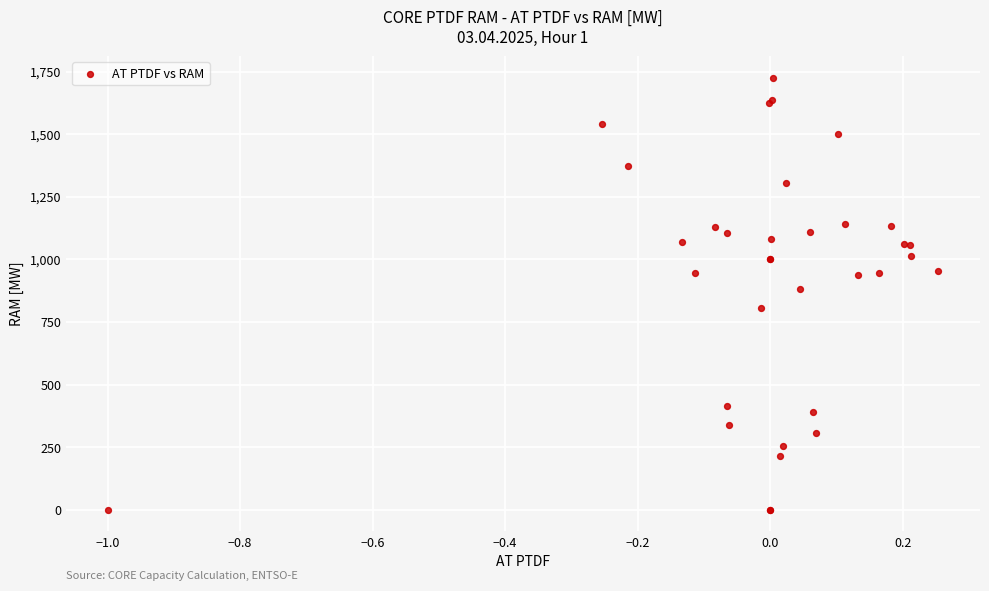

What Y value in the scatter plot is closest to 862?

883